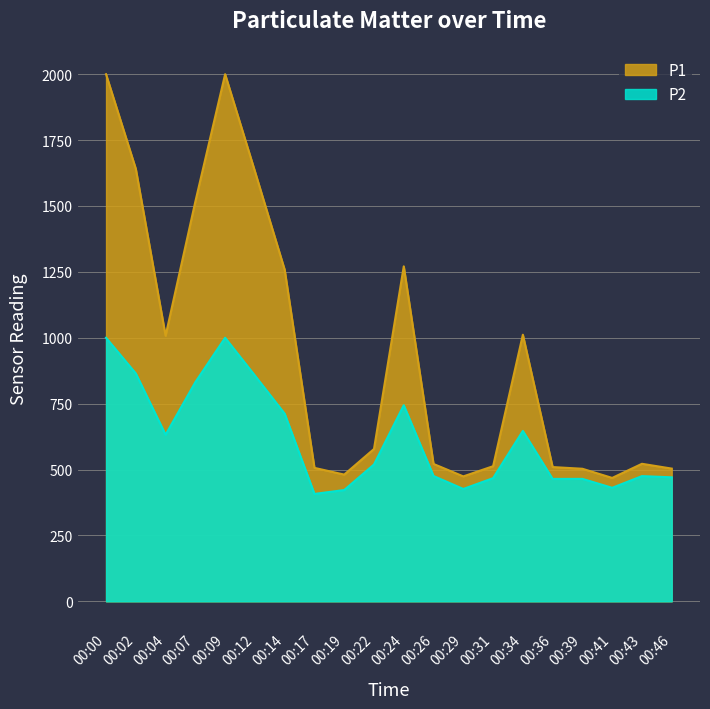

The value of P1 at 00:00 is 1999.9. True or false?

True